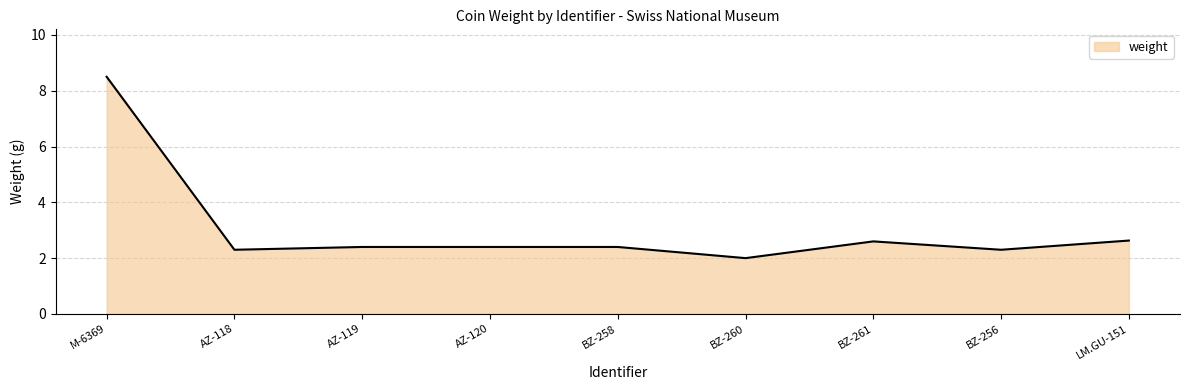

True or false: the data shows 2.4 at BZ-258.

True